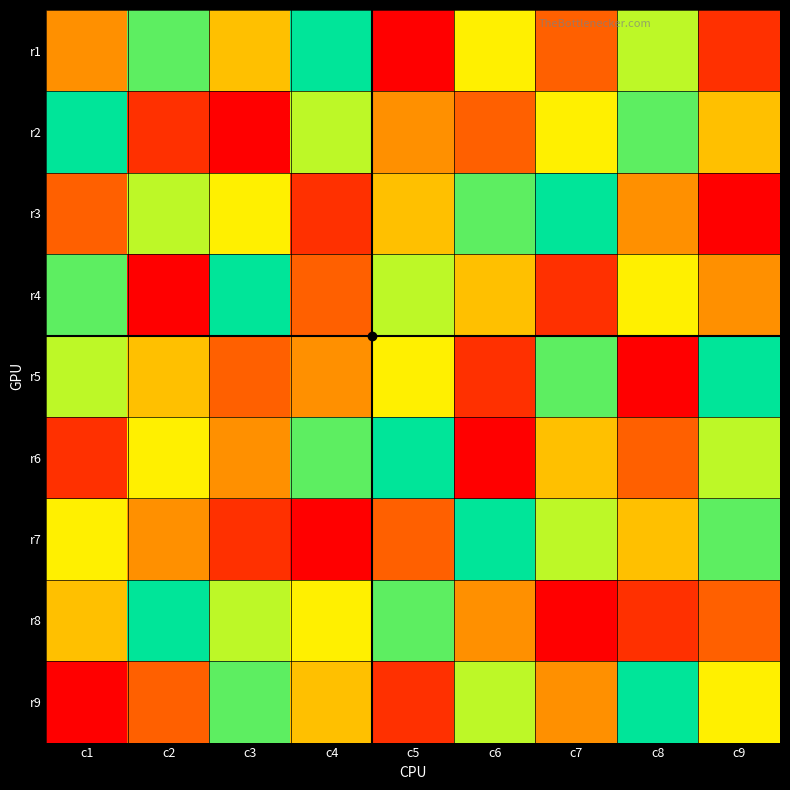

Rank the series by their maximum value, from highest to lowest.

r1, r2, r3, r4, r5, r6, r7, r8, r9